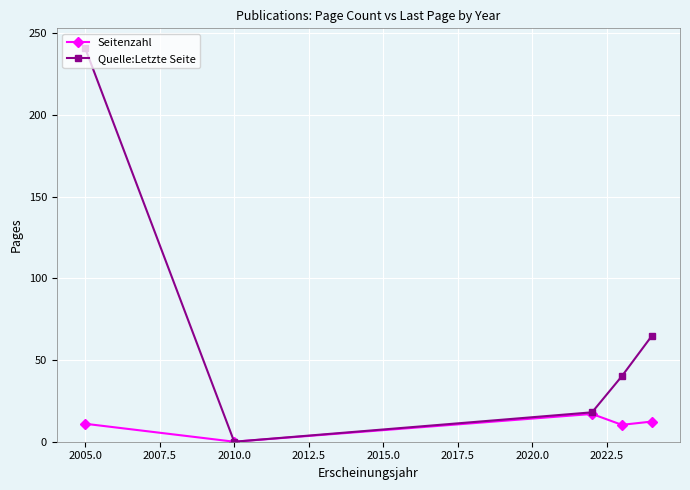

List the series in order of their peak value, highest first.

Quelle:Letzte Seite, Seitenzahl